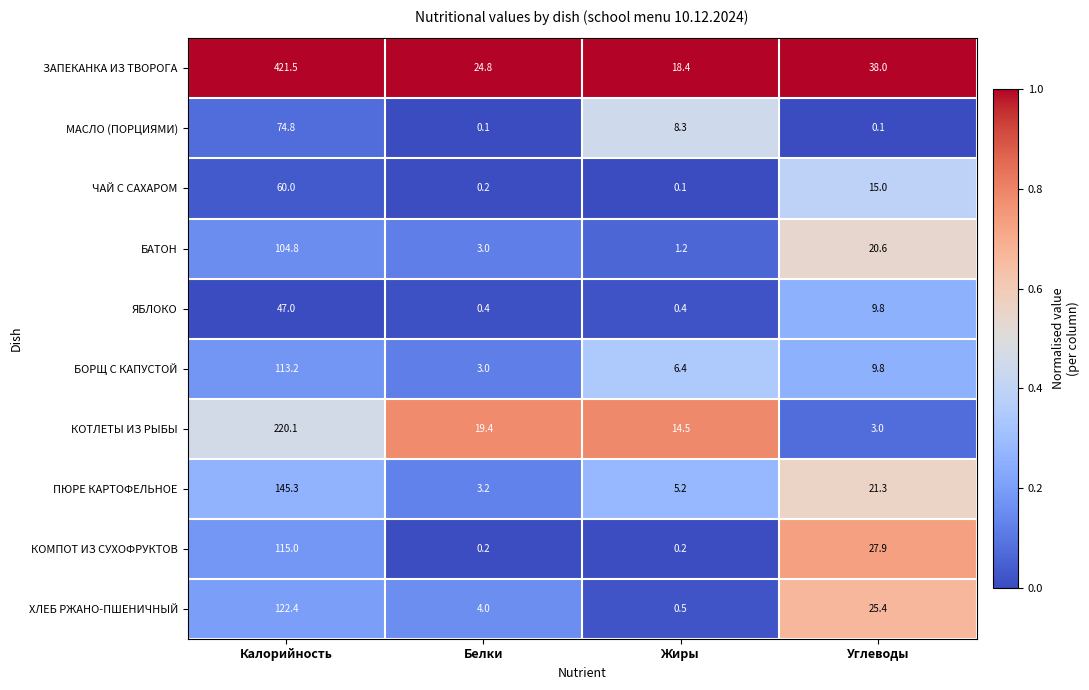

Count the number of categories in the chart.

4